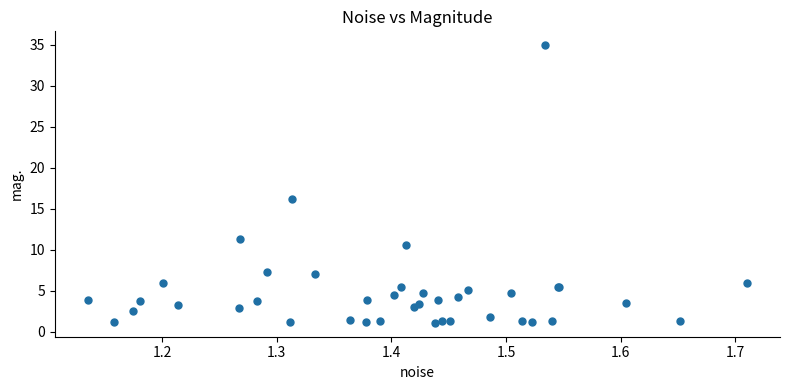

What Y value in the scatter plot is closest to 18?

16.1